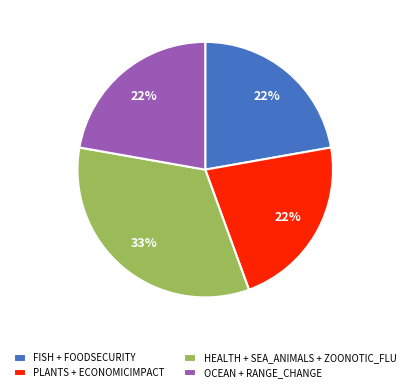

Do FISH + FOODSECURITY and OCEAN + RANGE_CHANGE together represent more than half of the pie?

No